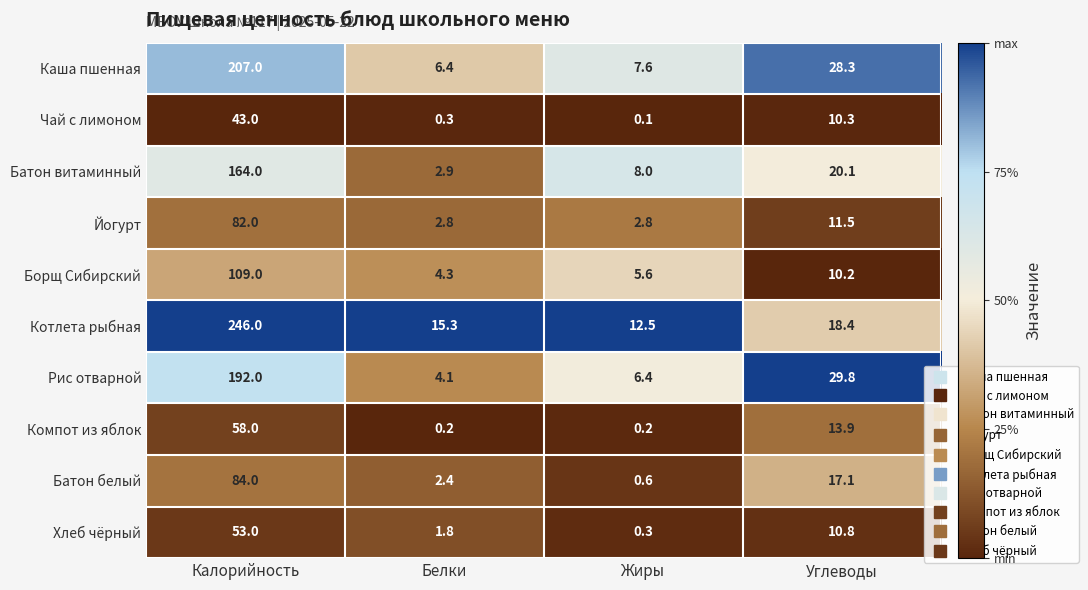

Which series has the widest spread of values?

Котлета рыбная